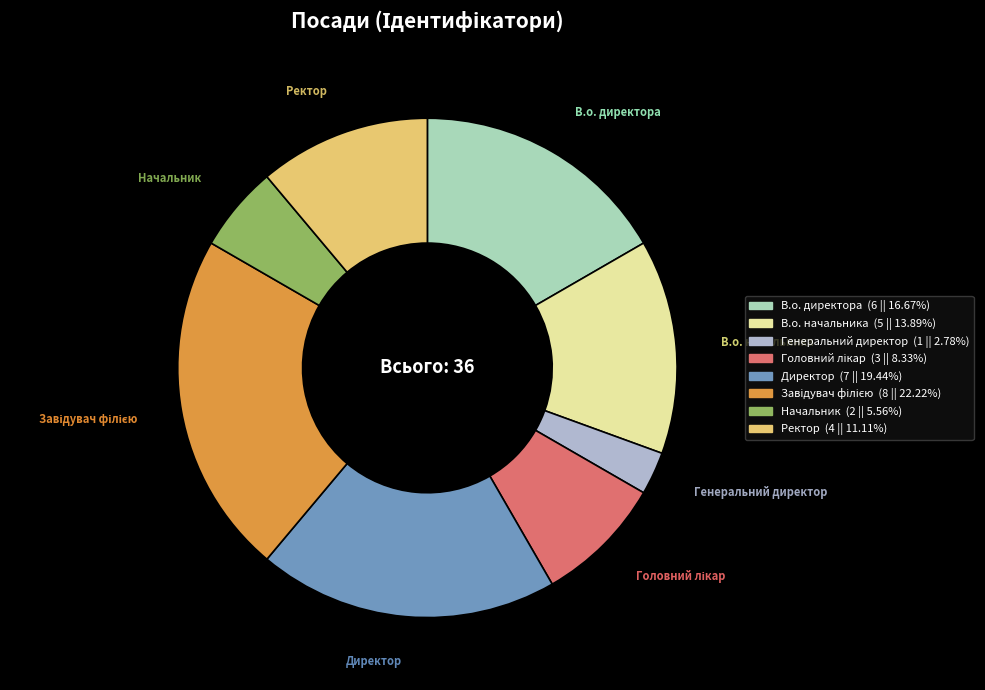

Combined, do Ректор (4 || 11.11%) and Генеральний директор (1 || 2.78%) account for over 50%?

No